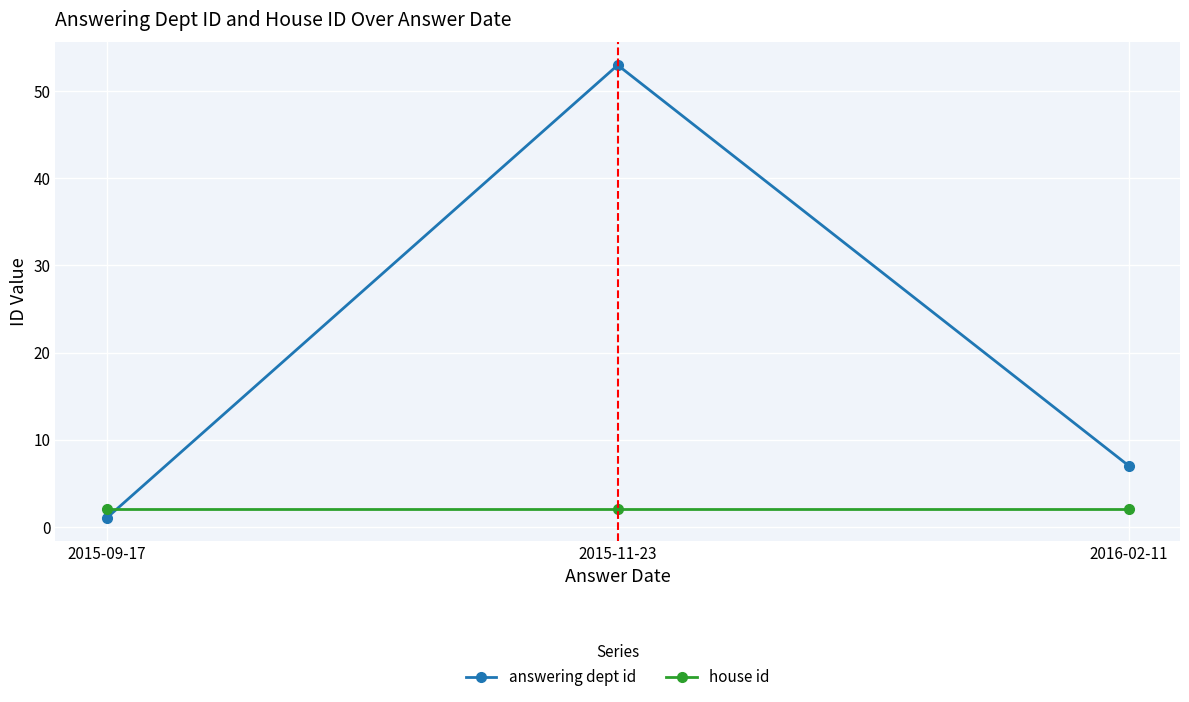

What is the lowest value of the answering dept id series?

1